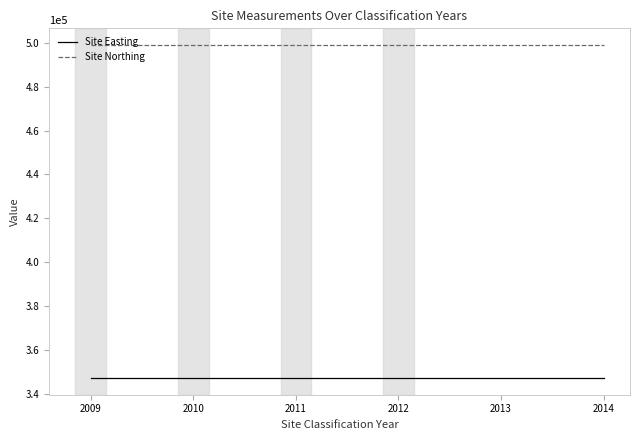

What is the maximum value for Site Easting?

347049